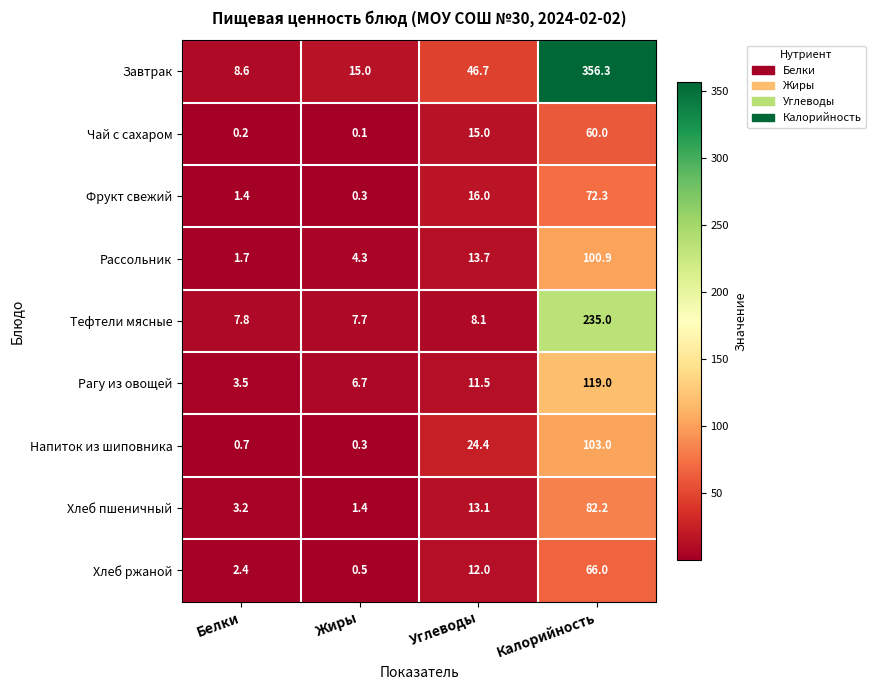

At which category does the chart reach its minimum across all series?

Жиры